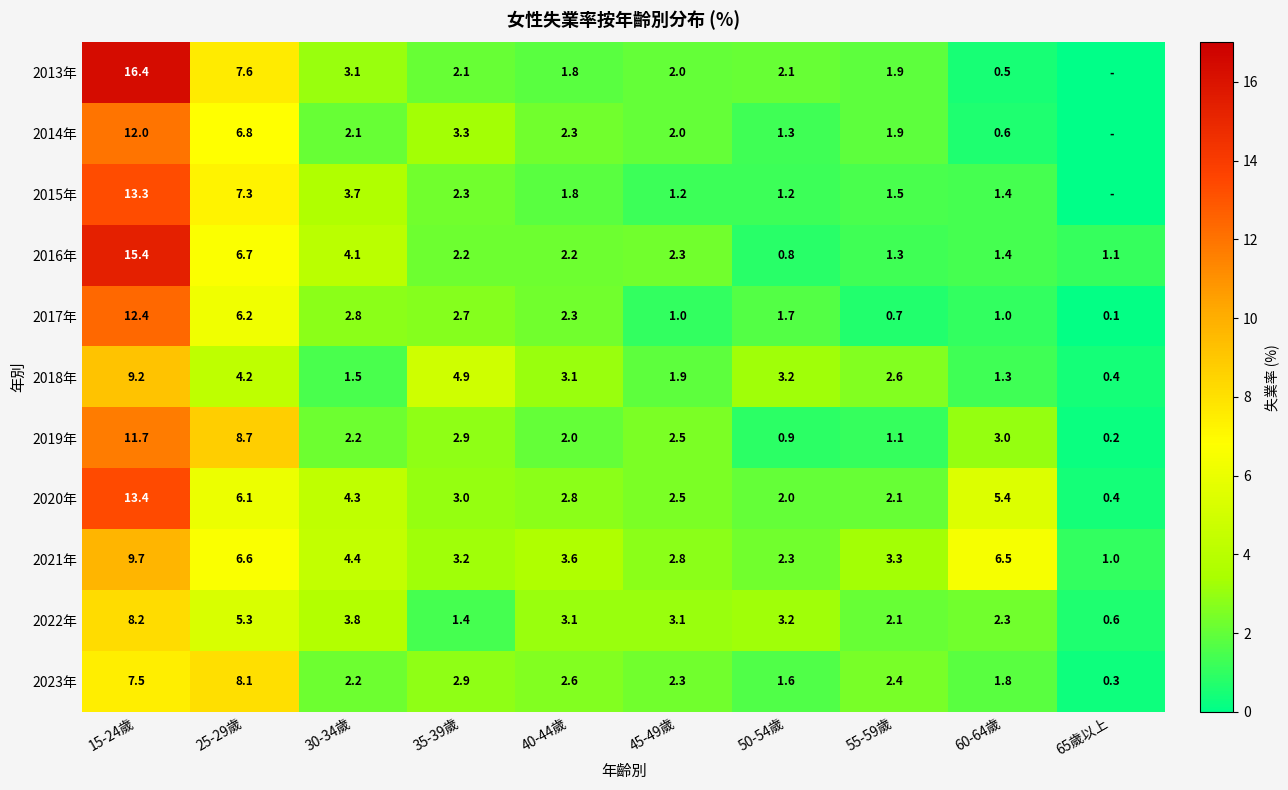

The 2014年 series shows 3.3 at 35-39歲. True or false?

True